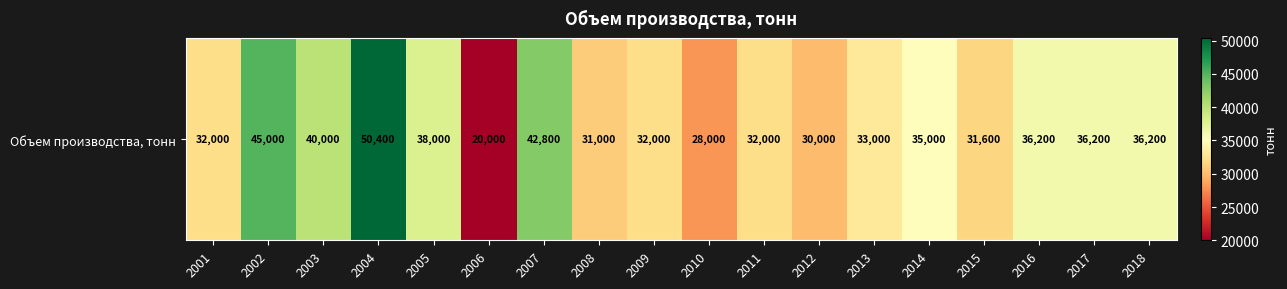

Which label corresponds to the largest value in the chart?

2004